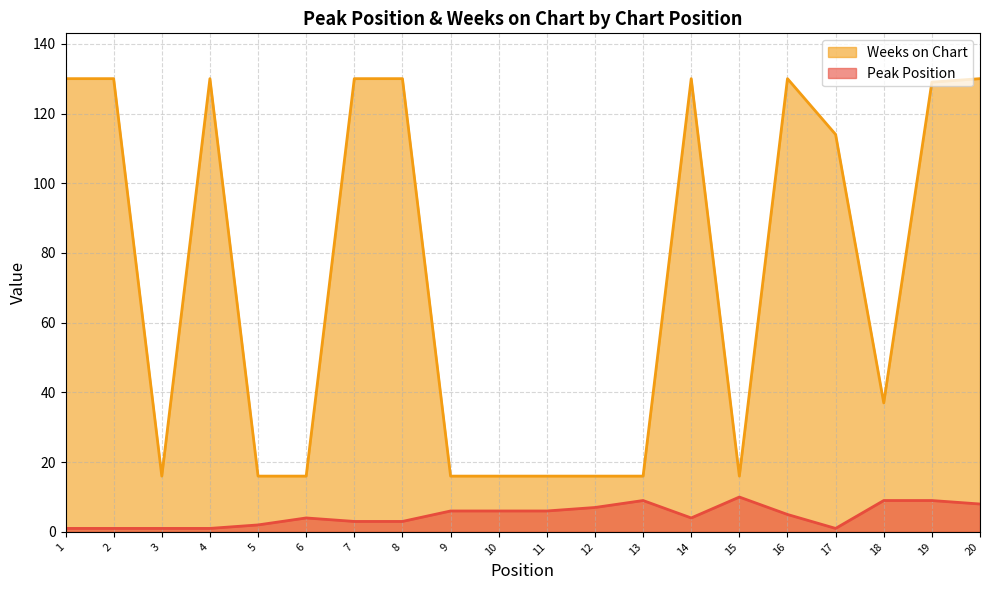

What is the total value across all series at 1?

131